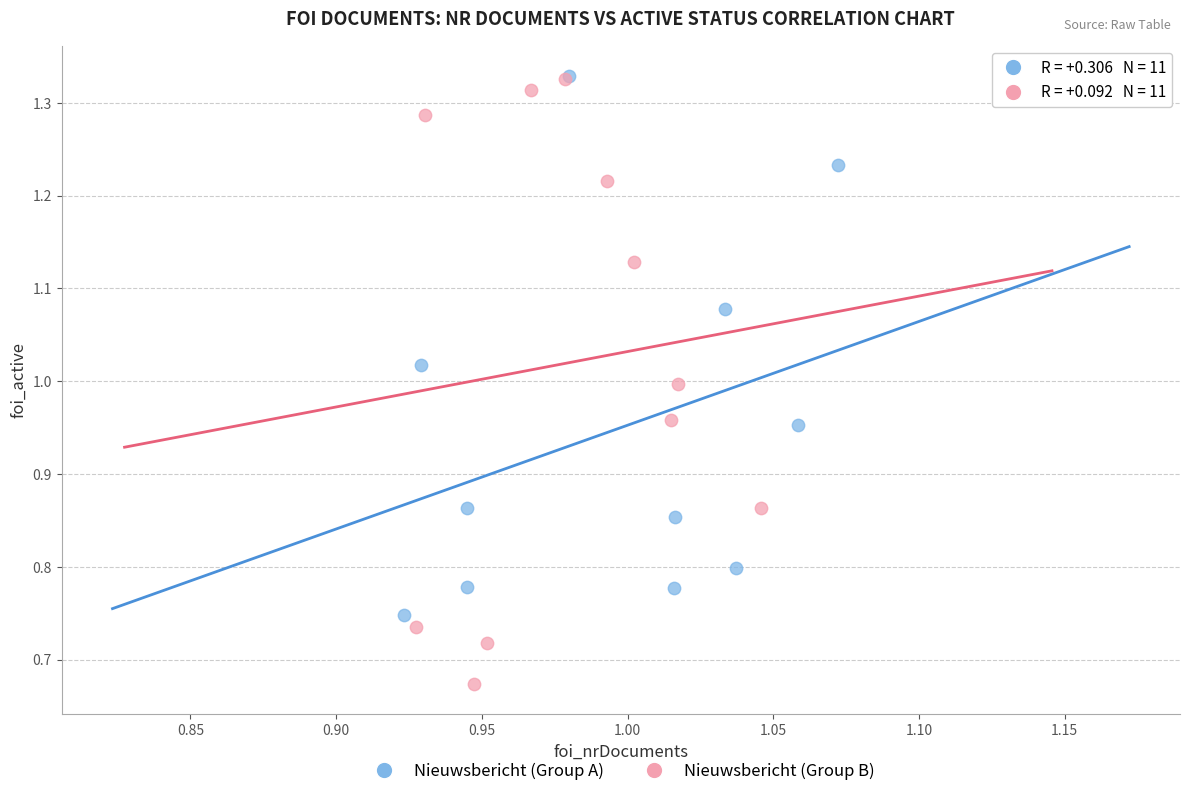

Which series contains the lowest Y value?

Nieuwsbericht (Group B)